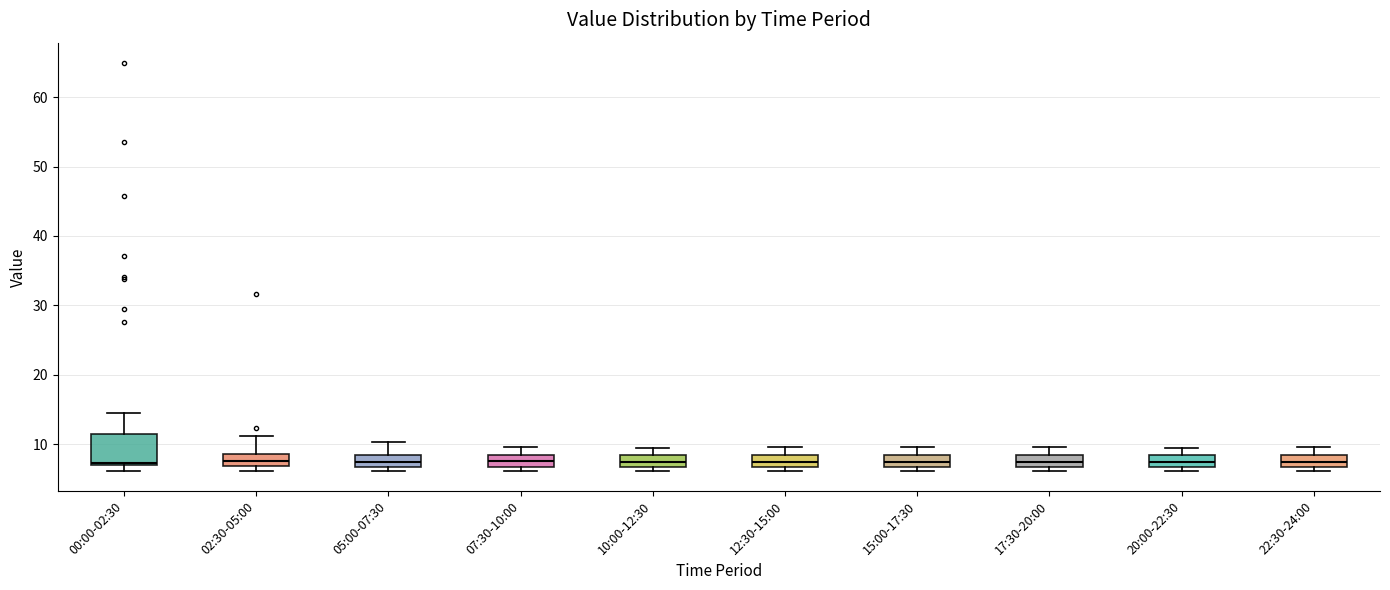

Where is the upper edge of the box for 17:30-20:00 on the y-axis? The values are not printed on the chart, so give them approximately, as read against the axis.

8